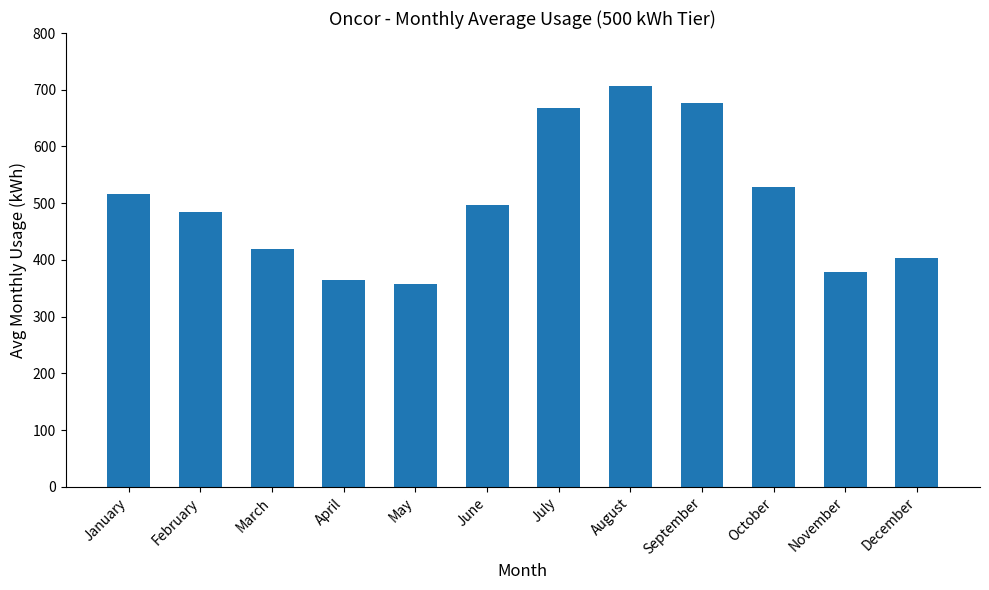

What is the maximum value shown in the chart?

707